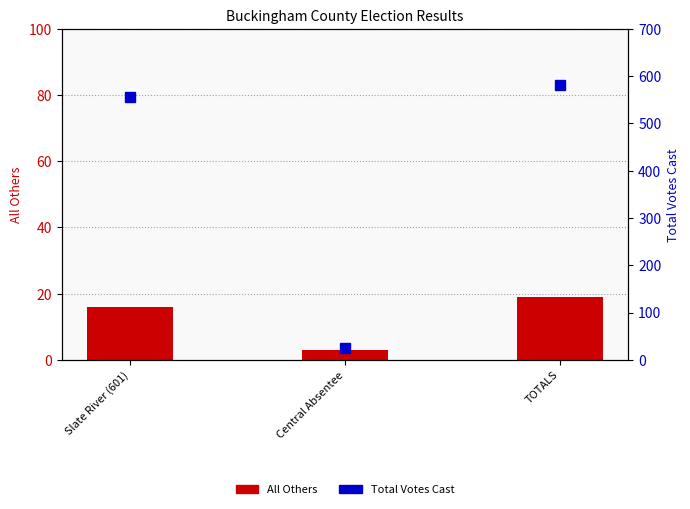

What is the total value across all series at Central Absentee?

28